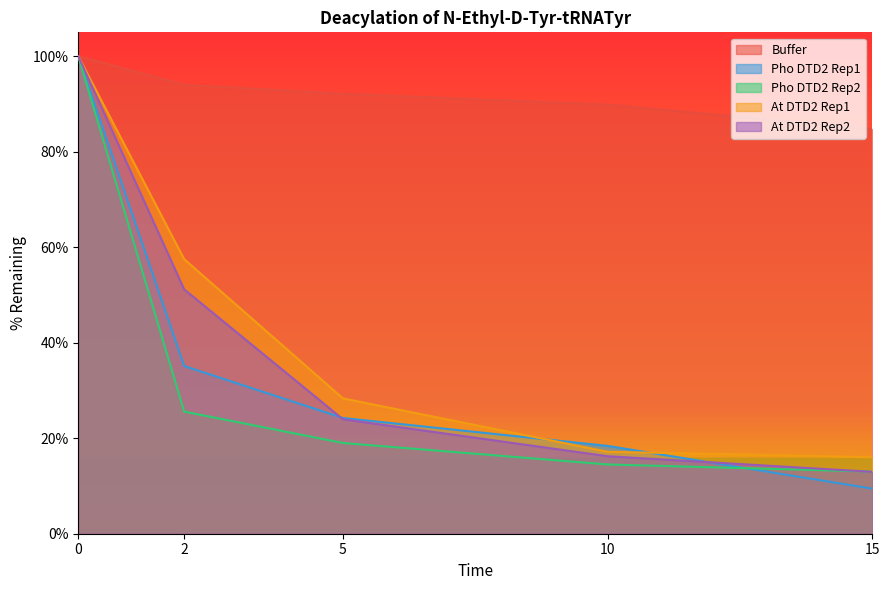

List the series in order of their peak value, lowest first.

Buffer, Pho DTD2 Rep1, Pho DTD2 Rep2, At DTD2 Rep1, At DTD2 Rep2